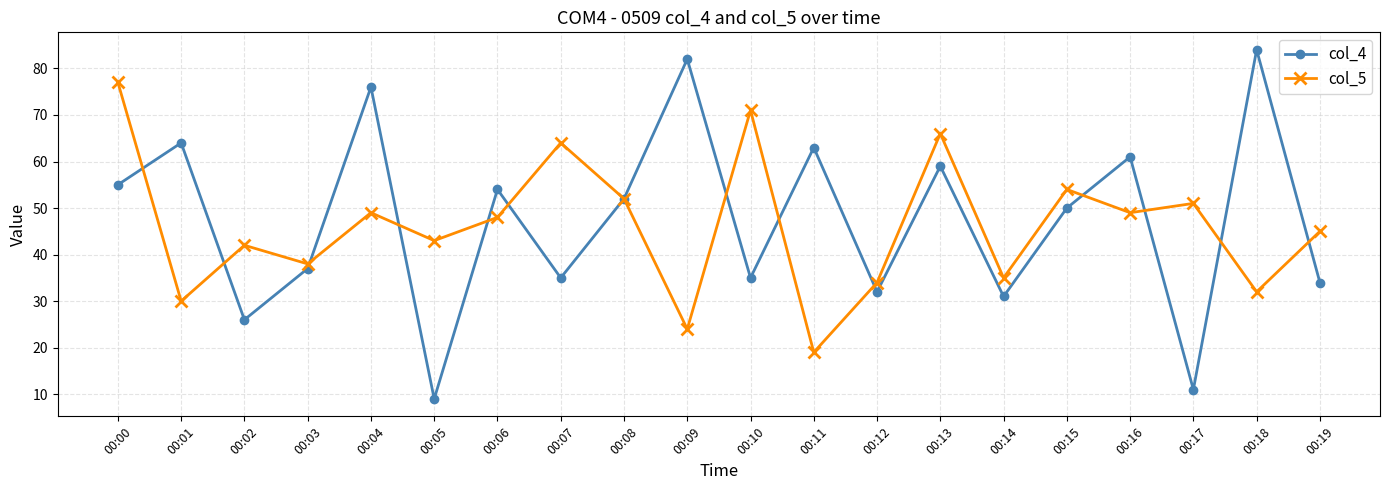

List the series in order of their peak value, highest first.

col_4, col_5